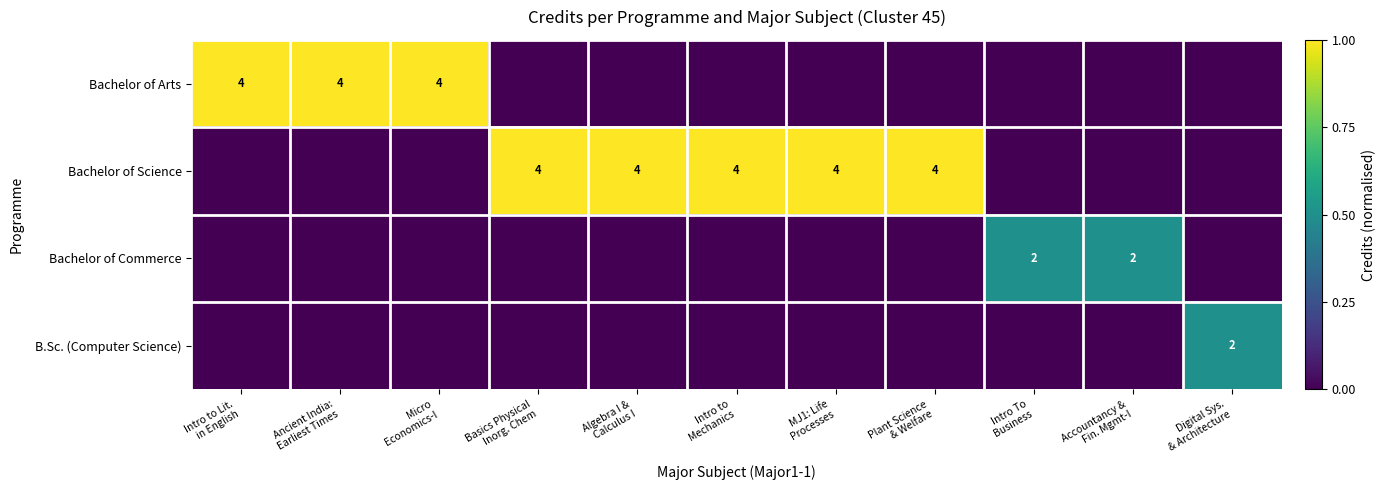

Is the value of Bachelor of Science at Plant Science & Welfare greater than the value of B.Sc. (Computer Science) at MJ1: Life Processes?

Yes